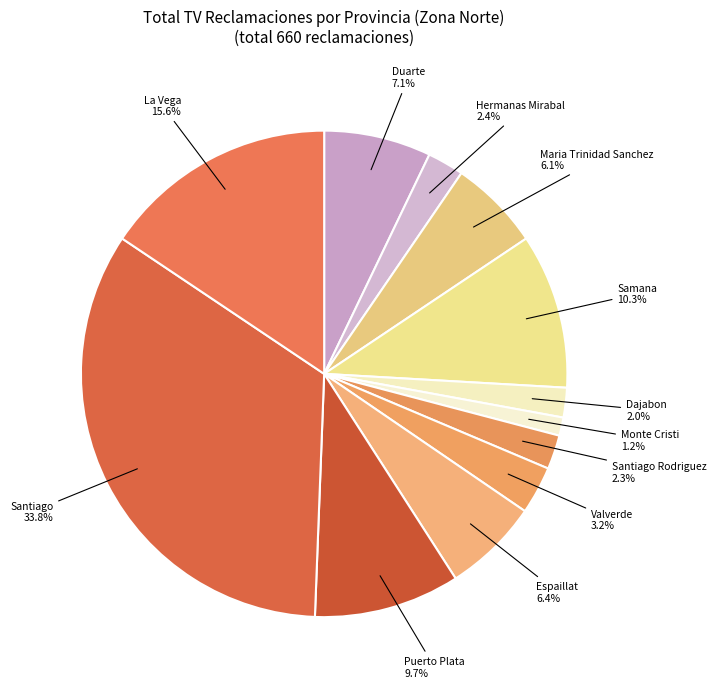

Count the number of slices in the pie.

12